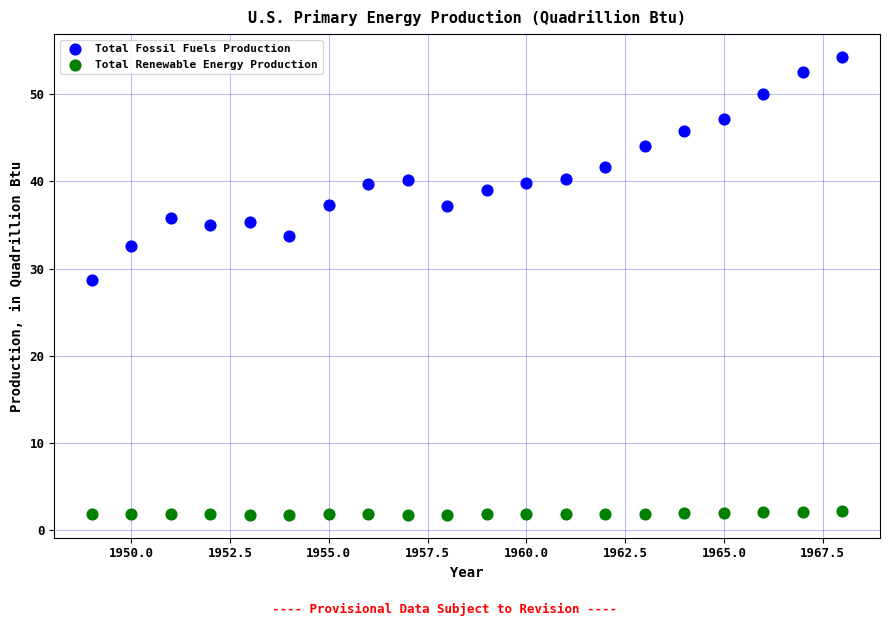

Across all data points, what is the range of Y values (max minus min)?

52.5